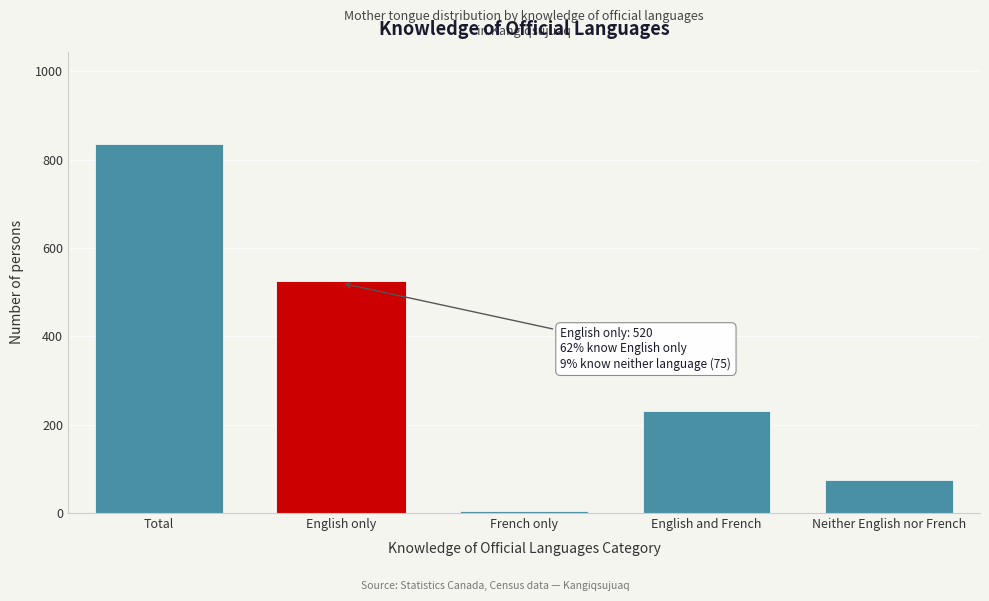

Reading left to right, extract all data points from this chart.

835	520	5	230	75